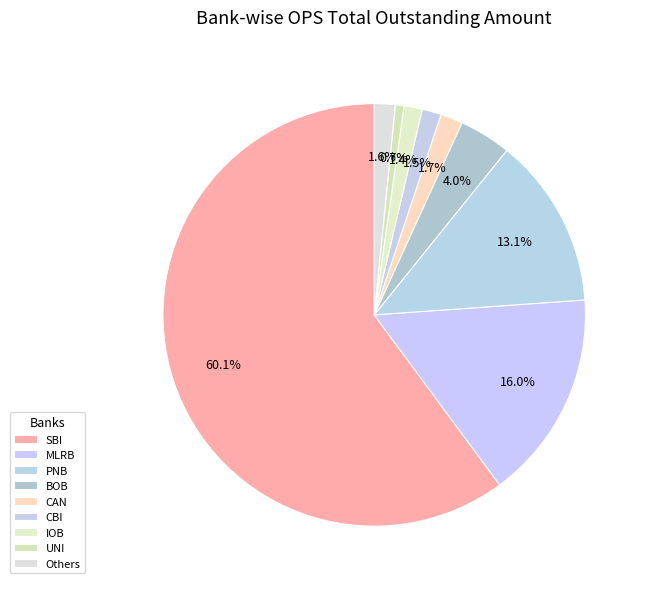

How many slices are in this pie chart?

9